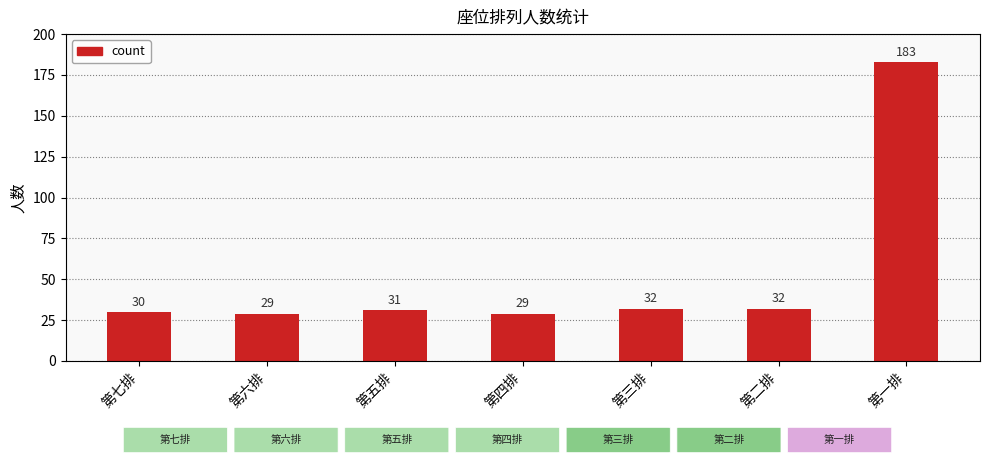

What is the label of the 2nd bar from the right?

第二排